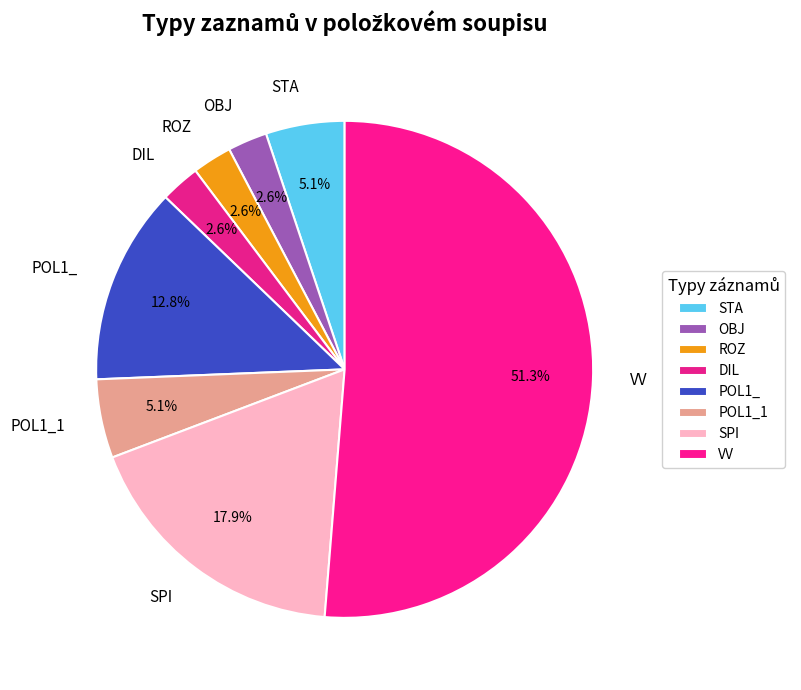

To the nearest percent, what portion does OBJ represent?

3%